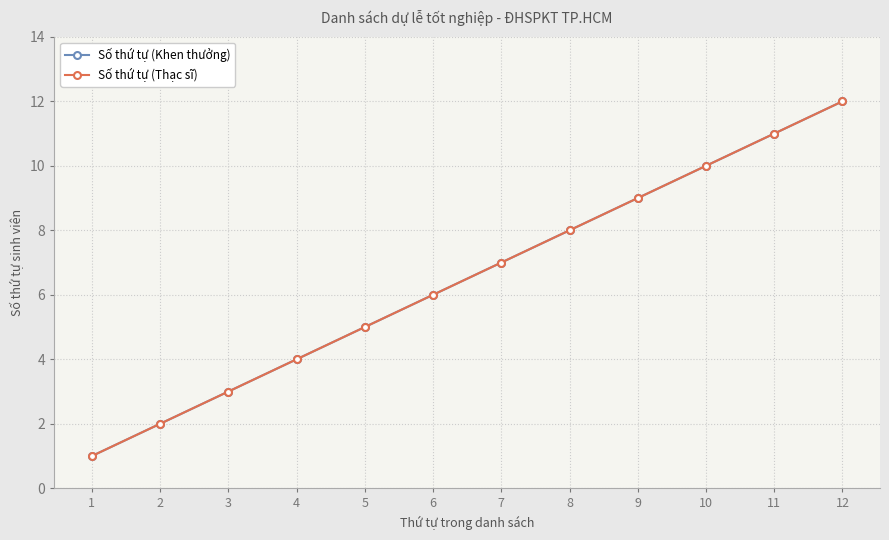

Reading left to right, transcribe all the data shown in this chart.

Số thứ tự (Khen thưởng): 1=1	2=2	3=3	4=4	5=5	6=6	7=7	8=8	9=9	10=10	11=11	12=12
Số thứ tự (Thạc sĩ): 1=1	2=2	3=3	4=4	5=5	6=6	7=7	8=8	9=9	10=10	11=11	12=12